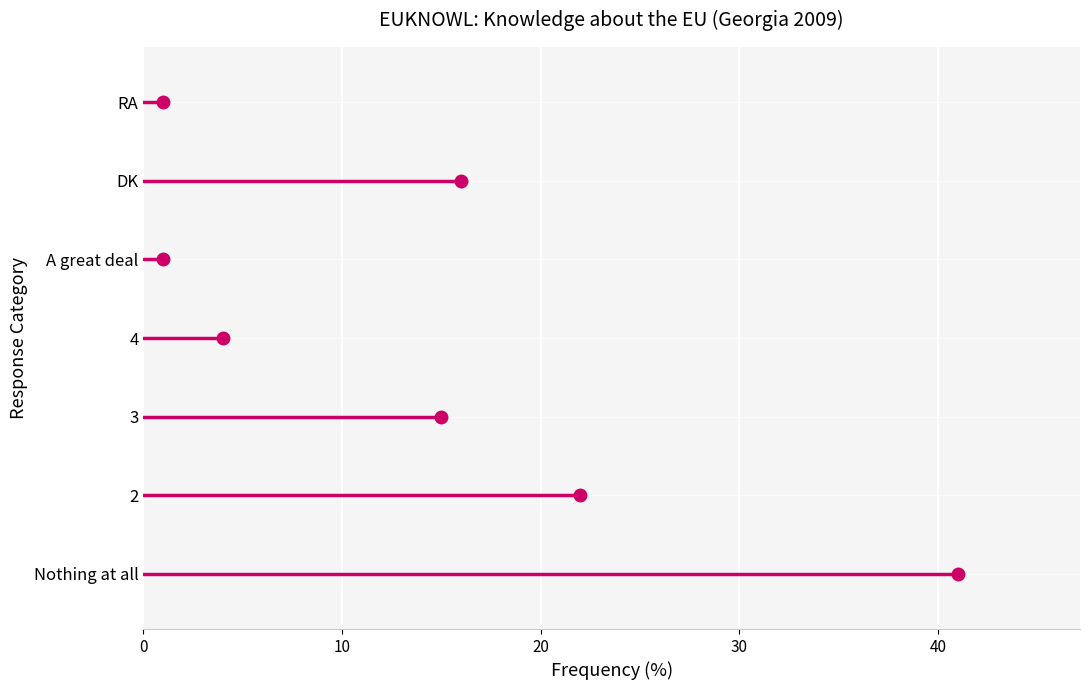

Reading top to bottom, what are all the values shown in this chart?

RA=1	DK=16	A great deal=1	4=4	3=15	2=22	Nothing at all=41